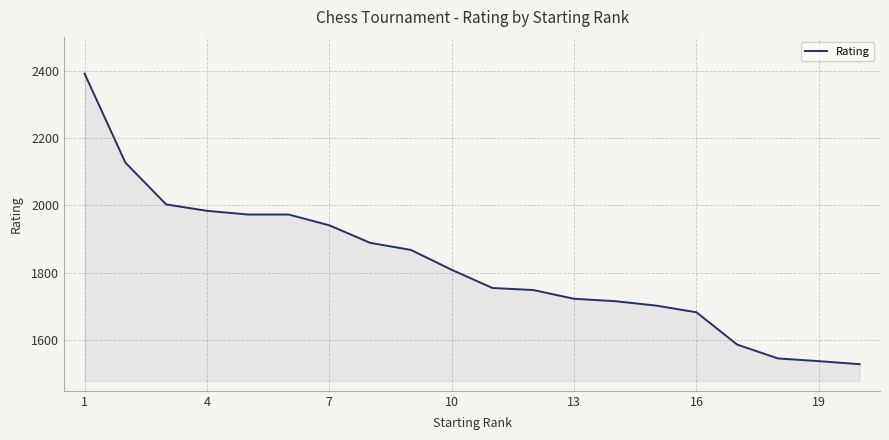

What is the difference between the second highest and minimum values?

598